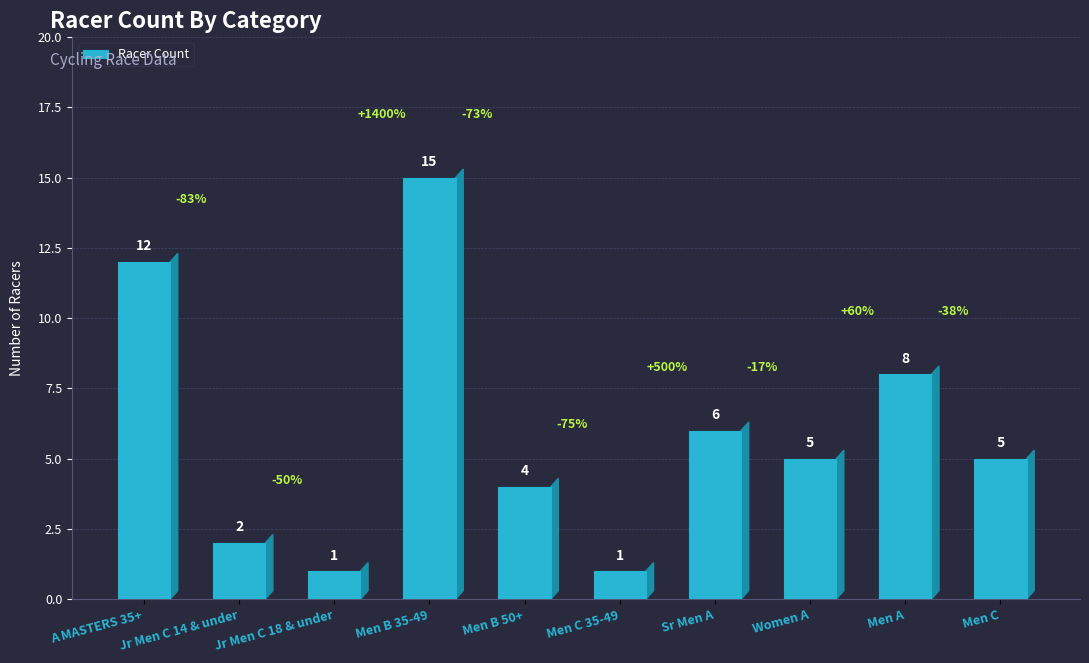

How many data points does each series have?

10